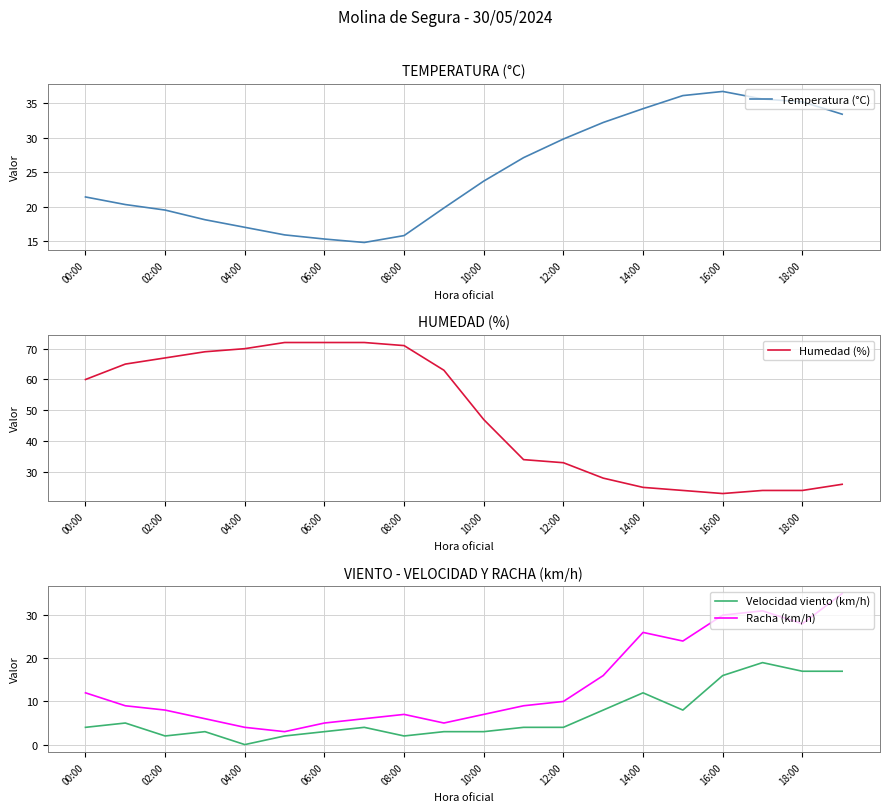

True or false: Racha (km/h) and Velocidad viento (km/h) intersect in this chart.

False